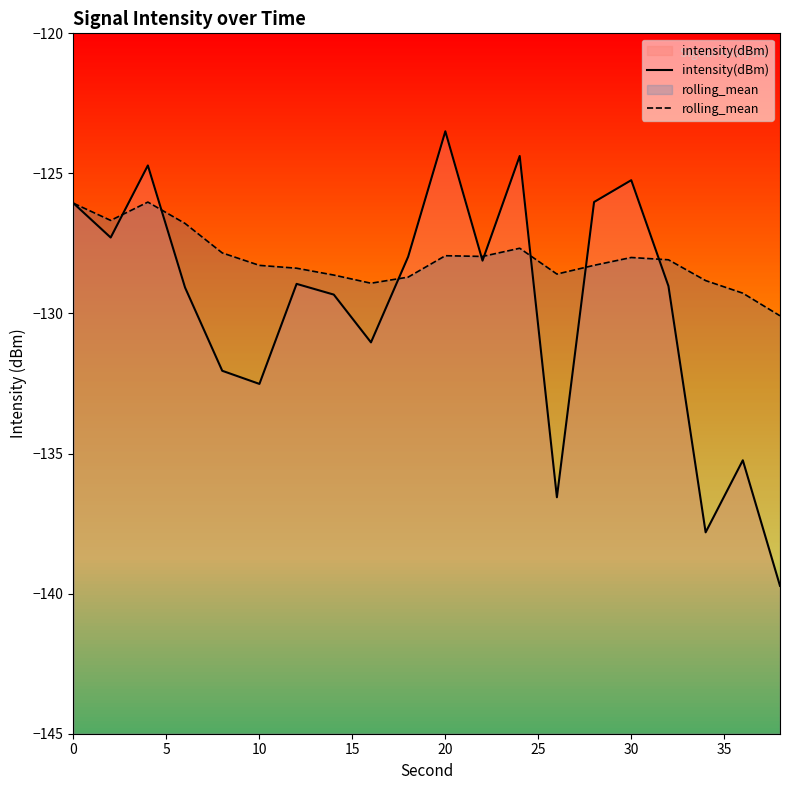

At 30, list the series in order from largest to smallest.

intensity(dBm), rolling_mean